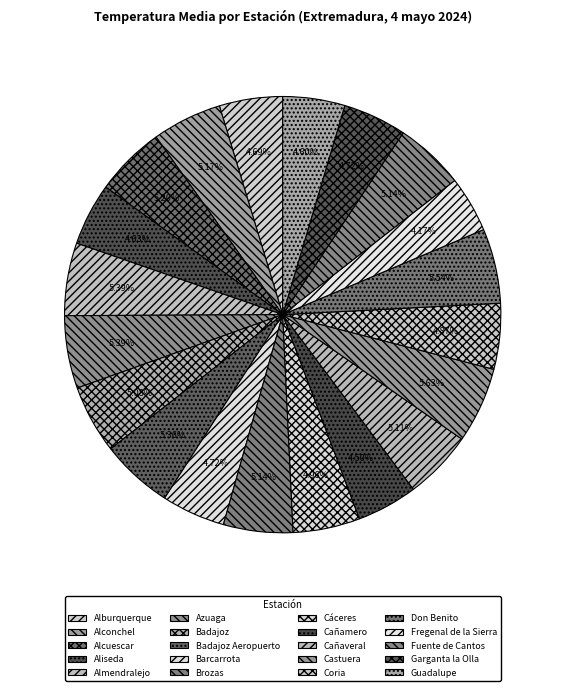

What percentage is the Badajoz Aeropuerto slice, to the nearest percent?

5%